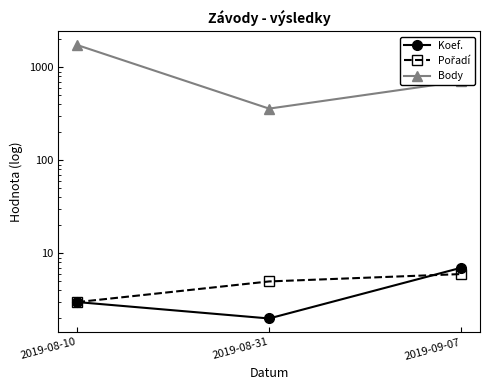

Between 2019-08-31 and 2019-09-07, which is larger?

2019-09-07